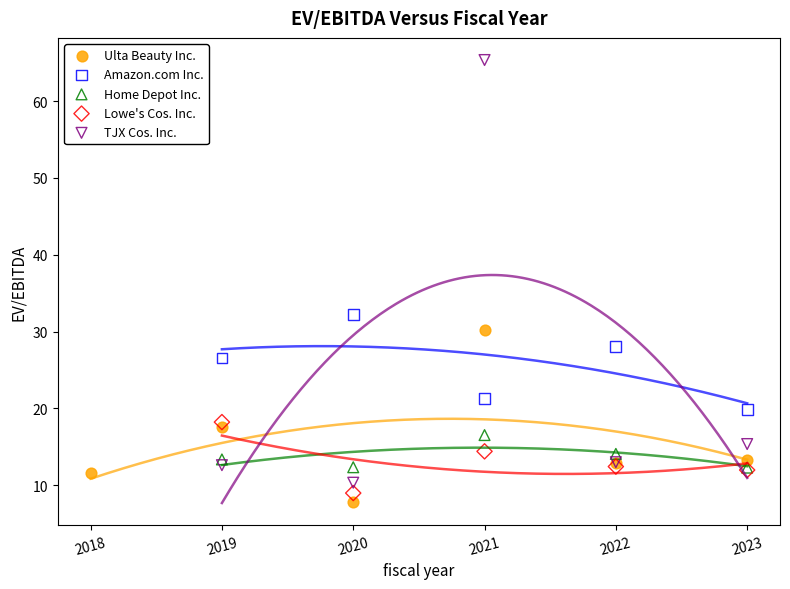

Which series contains the highest Y value?

TJX Cos. Inc.